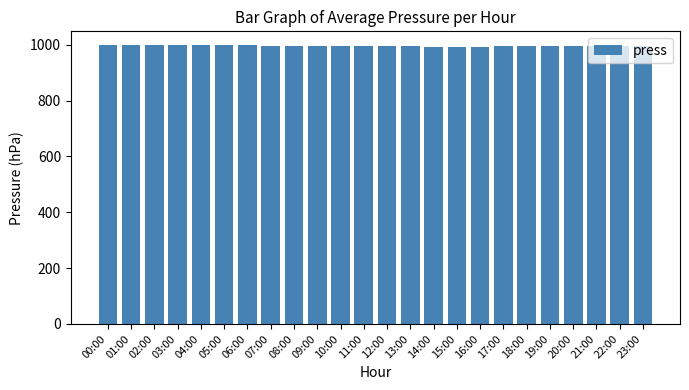

Approximately how many times larger is the value at 06:00 compared to 16:00?

1.0